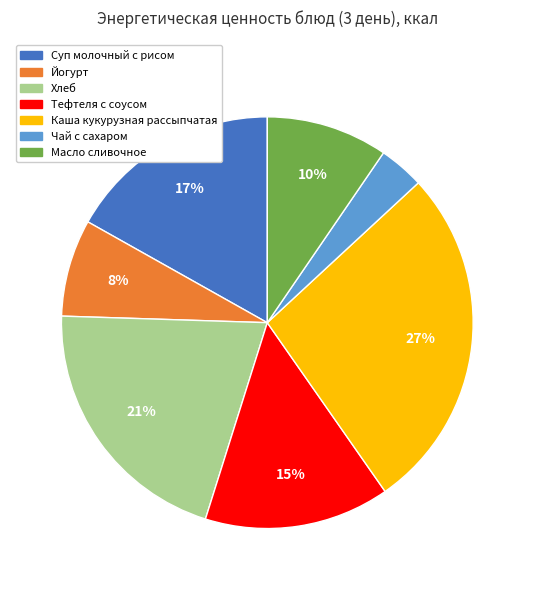

Count the number of slices in the pie.

7